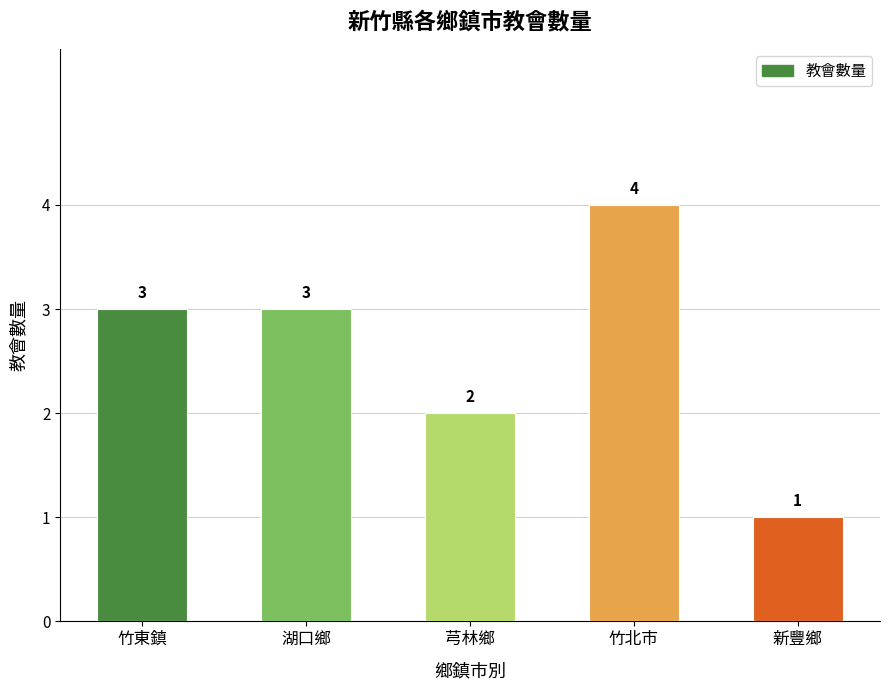

How many values are between 2 and 3?

3